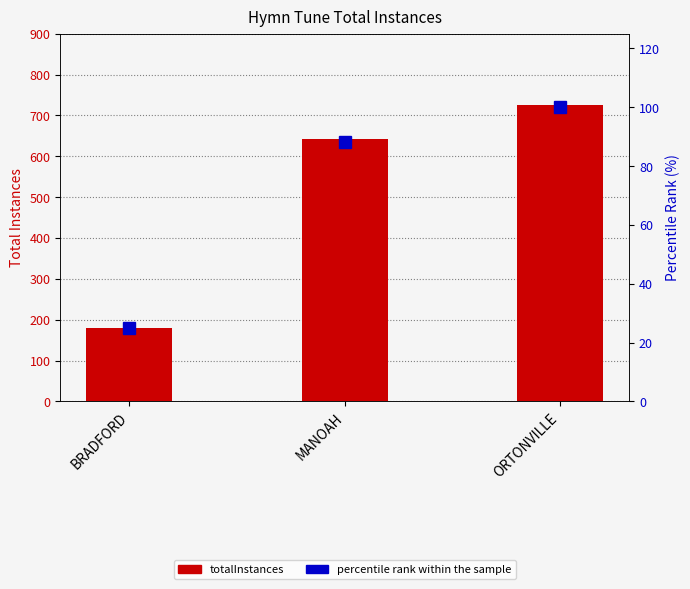

What is the difference between the totalInstances values at BRADFORD and MANOAH?

461.0